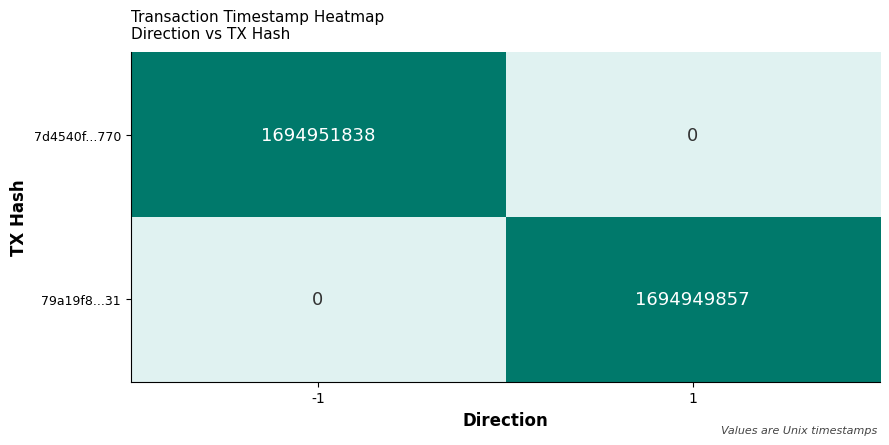

What is the difference between the highest and lowest values at -1?

1694951838